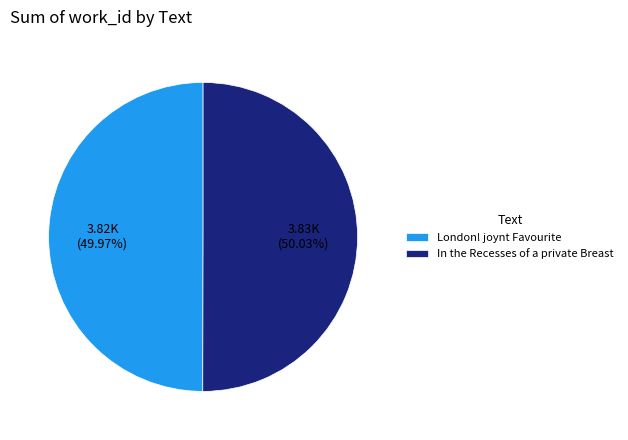

What is the ratio of the value at In the Recesses of a private Breast to the value at London! joynt Favourite?

1.0